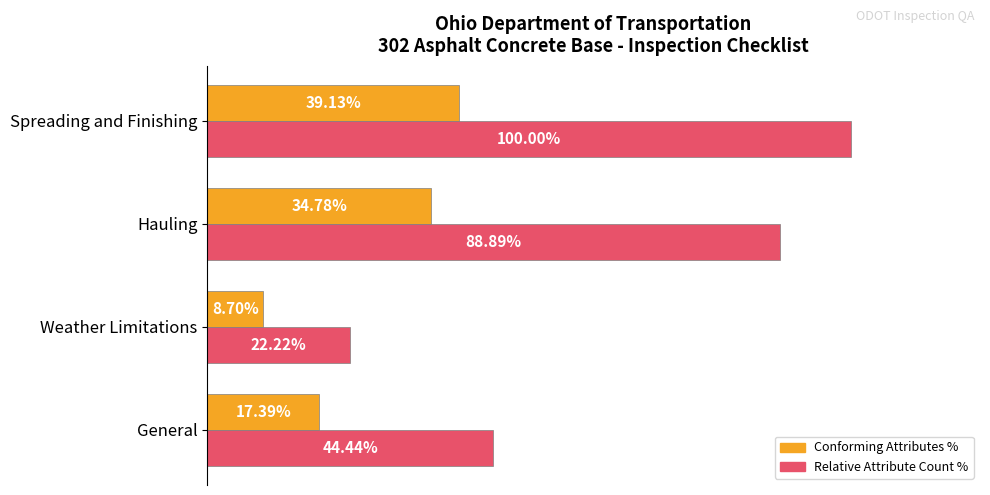

Where is Relative Attribute Count % nearest to the value 61?

General